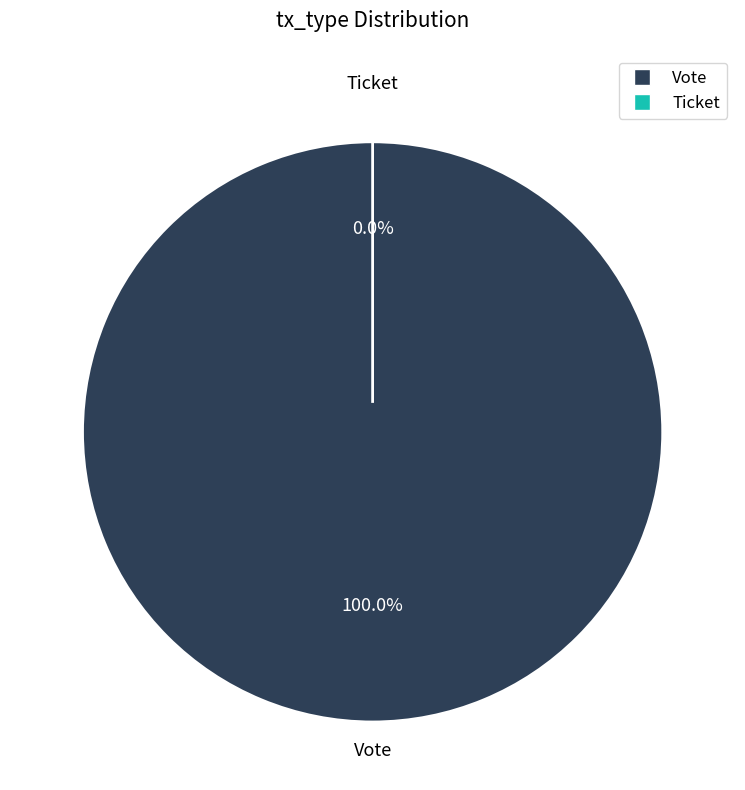

What is the change in value from Vote to Ticket?

-1